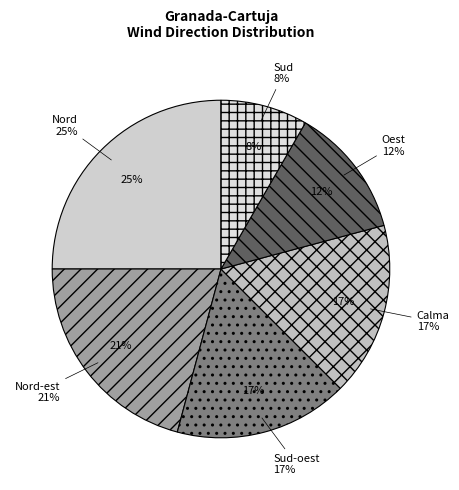

Rank the categories by value from lowest to highest.

Sud, Oest, Sud-oest, Calma, Nord-est, Nord